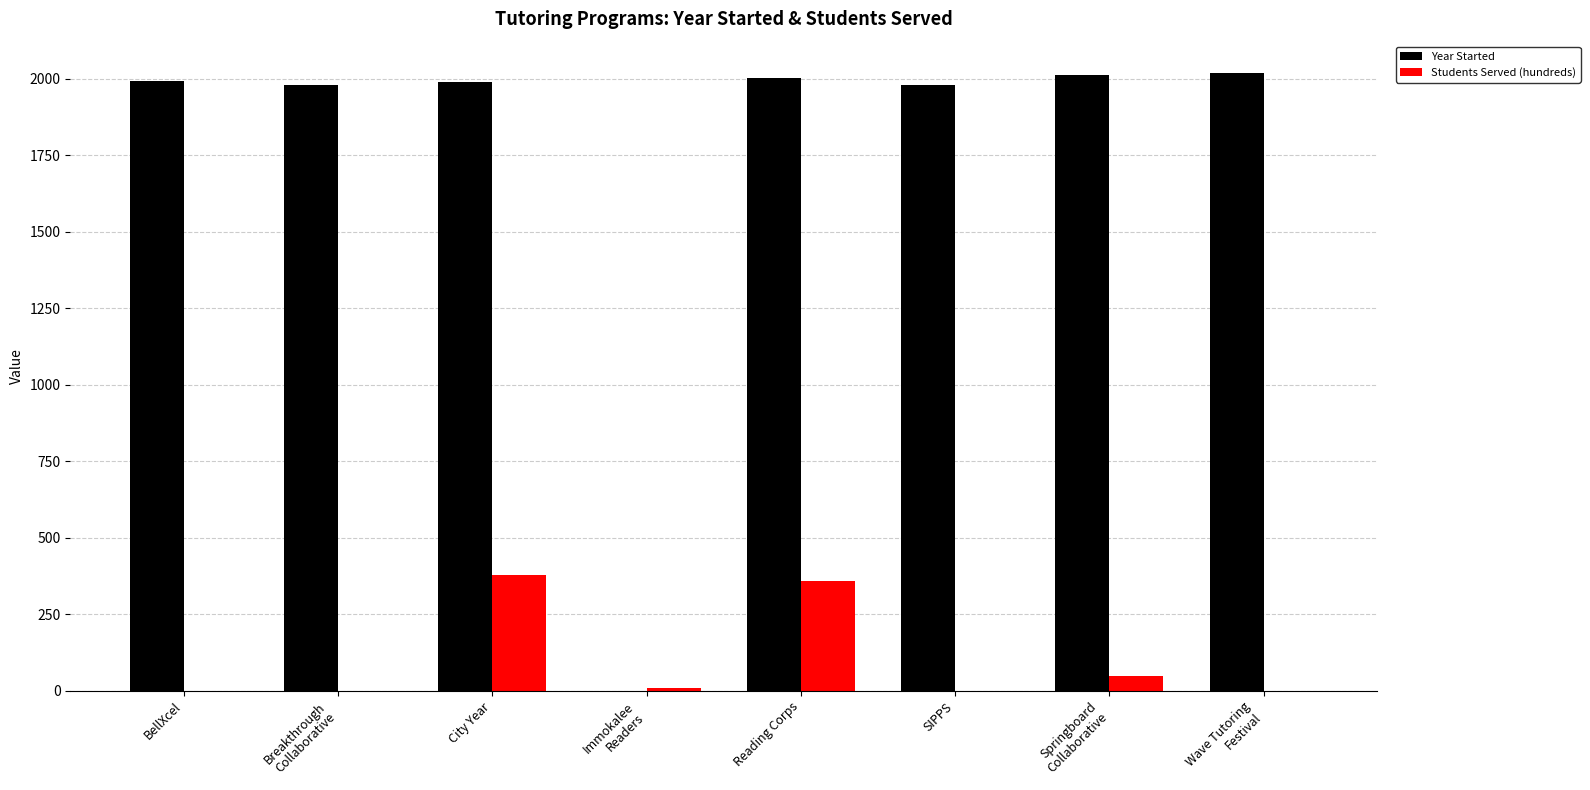

Is it true that Year Started equals 731 at Immokalee
Readers?

False